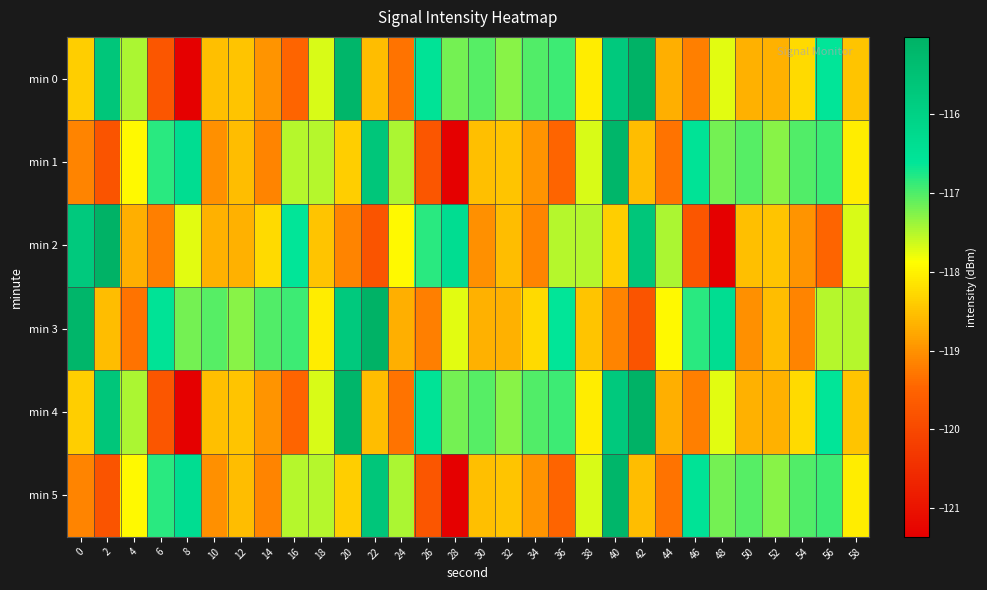

Between 12 and 56, which series saw the biggest shift?

min 0